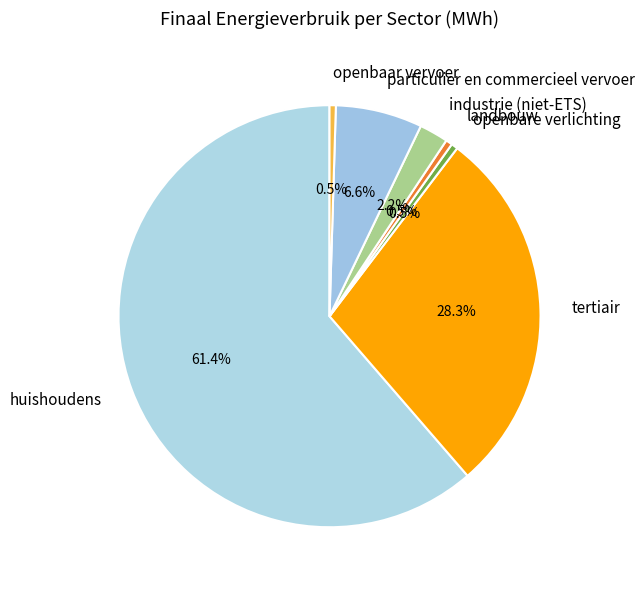

To the nearest percent, what is the average slice percentage?

14%